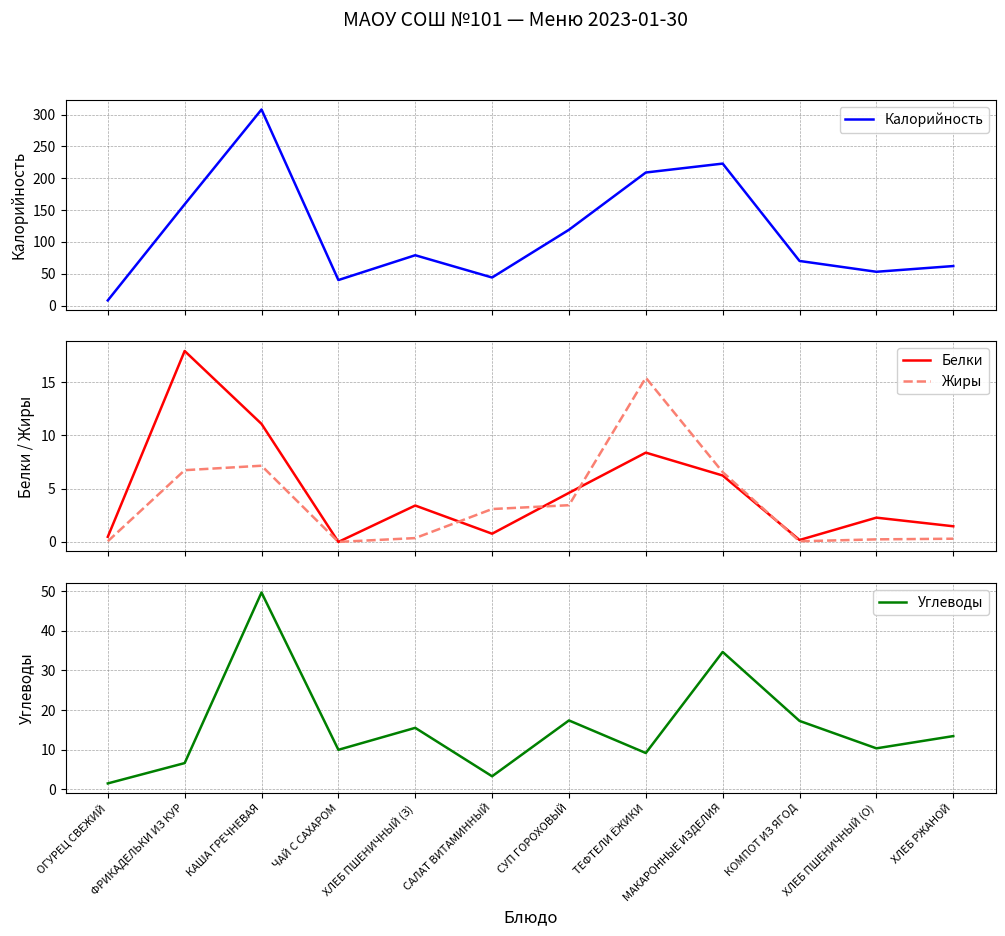

How many values in the Жиры series exceed 3?

6